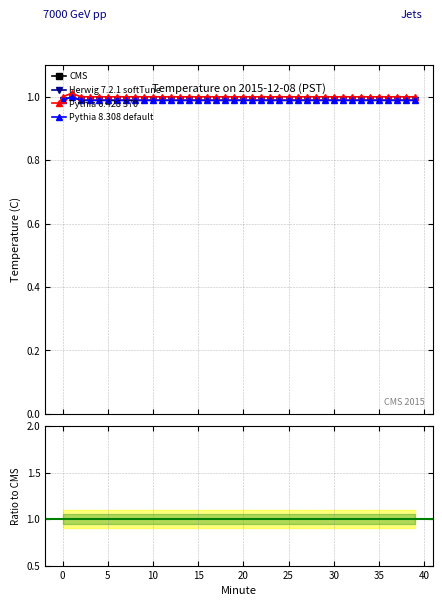

True or false: CMS has more than 0 points higher than both neighbors.

True